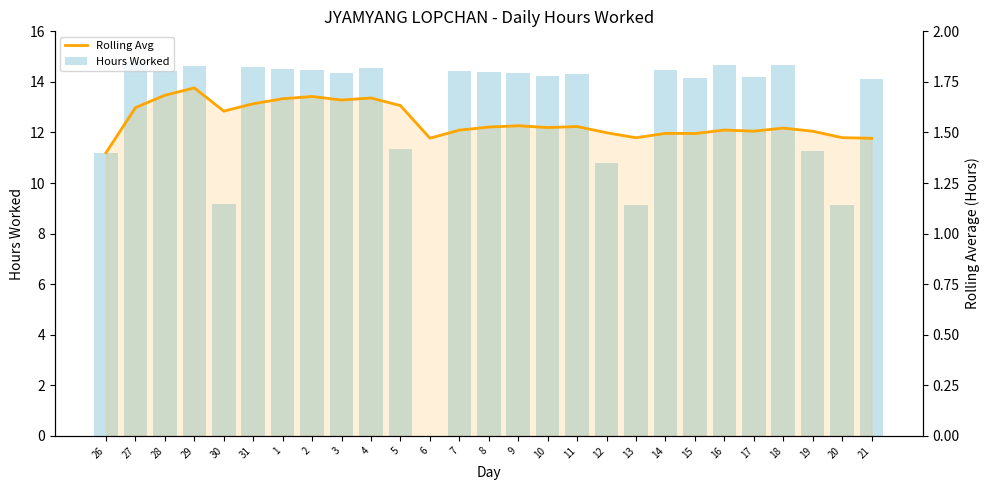

Reading left to right, transcribe all the data shown in this chart.

Rolling Avg: 11.2	13.0	13.5	13.8	12.8	13.1	13.3	13.4	13.3	13.4	13.1	11.8	12.1	12.2	12.3	12.2	12.2	12.0	11.8	12.0	12.0	12.1	12.1	12.2	12.0	11.8	11.8
Hours Worked: 11.2	14.8	14.4	14.6	9.2	14.6	14.5	14.5	14.3	14.6	11.3	0.0	14.4	14.4	14.4	14.2	14.3	10.8	9.1	14.5	14.1	14.7	14.2	14.7	11.3	9.2	14.1